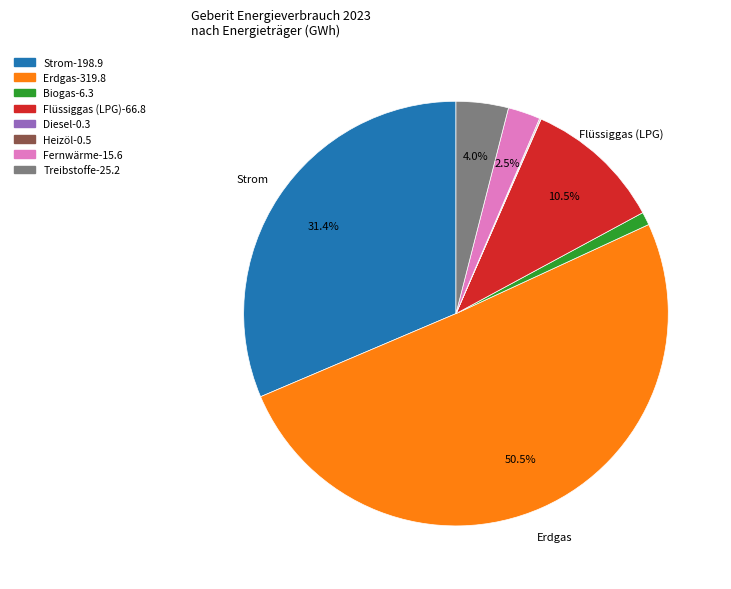

True or false: Strom accounts for 41% of the total.

False